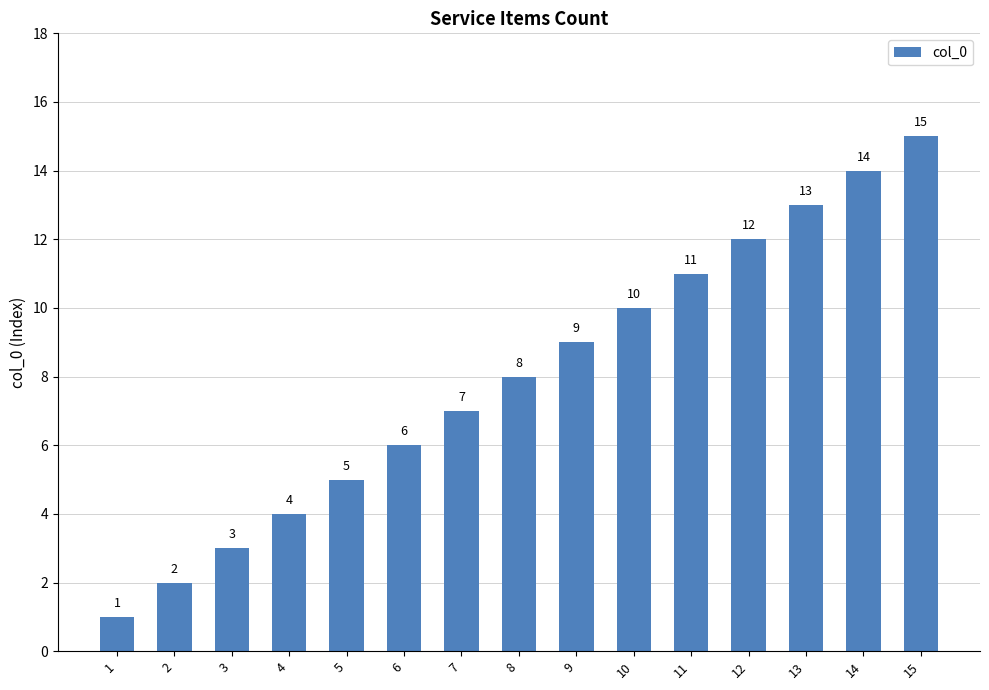

Rank the categories by value from highest to lowest.

15, 14, 13, 12, 11, 10, 9, 8, 7, 6, 5, 4, 3, 2, 1